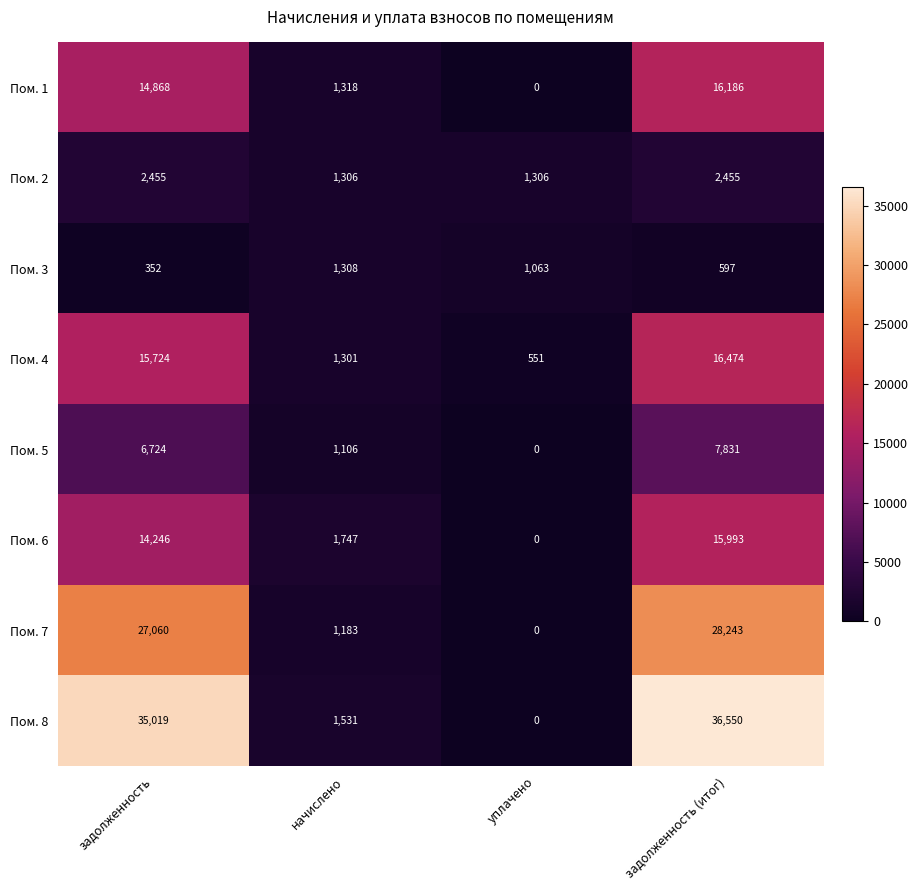

What is the difference between the maximum and minimum values in the Пом. 4 series?

15923